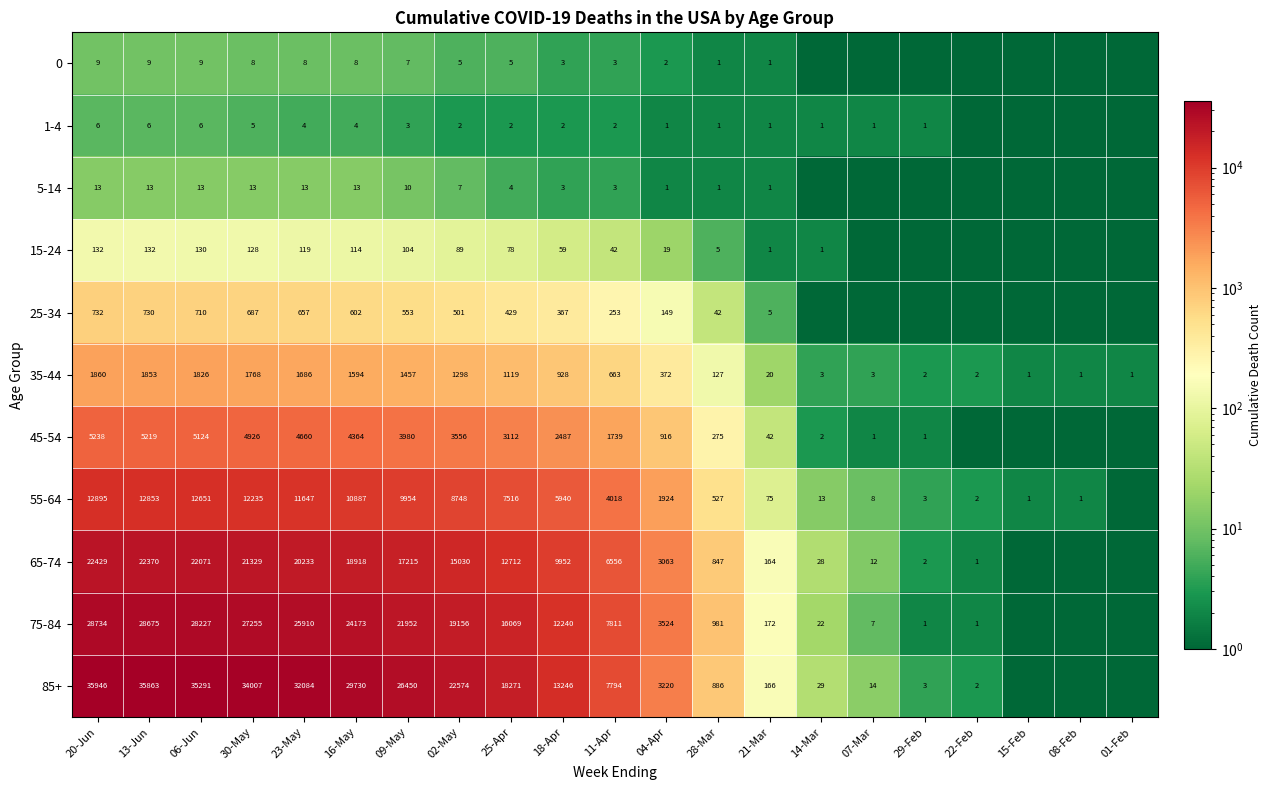

What is the sum of the 75-84 values at 22-Feb and 09-May?

21953